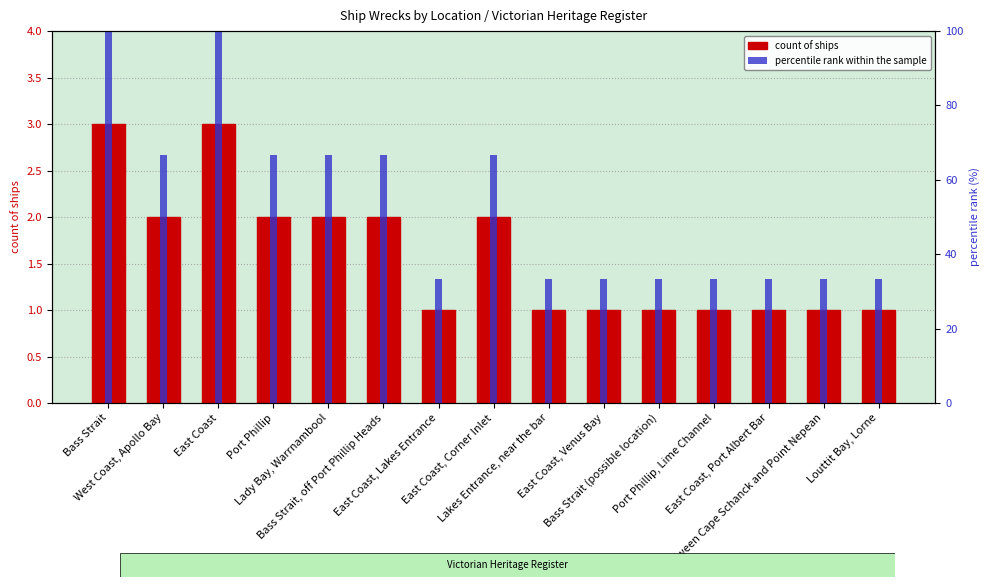

Rank the series by their average value, from lowest to highest.

count of ships, percentile rank within the sample